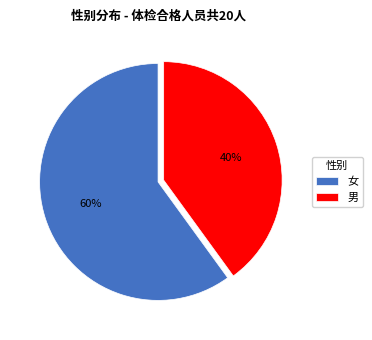

Does 女 represent more than half of the total?

Yes